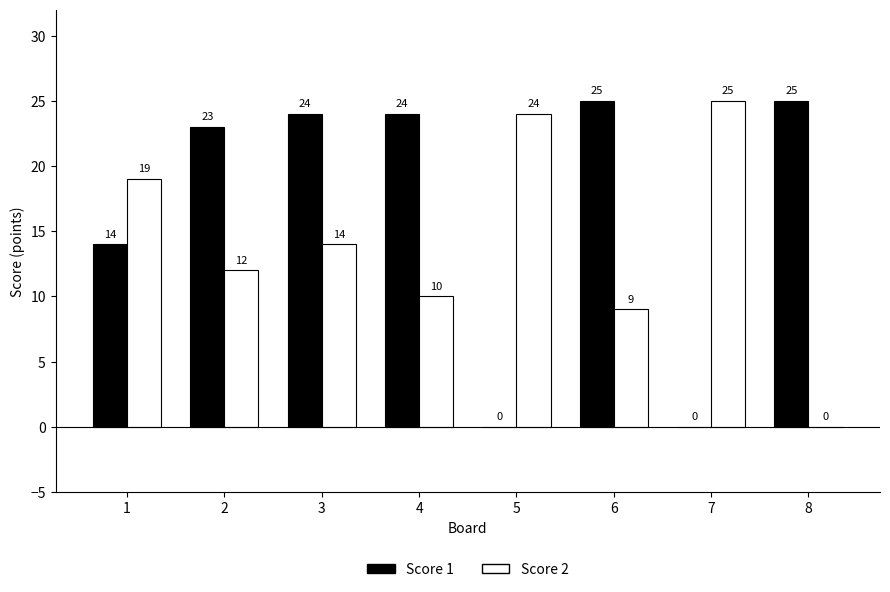

How many categories are shown in the chart?

8